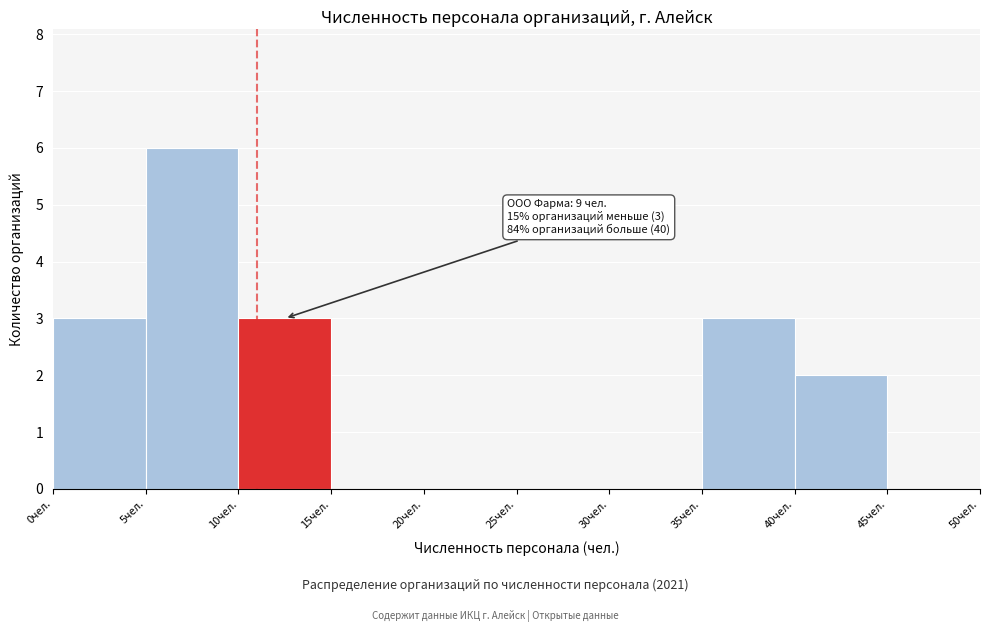

Over which range of the x-axis is the bar tallest?

5 to 10